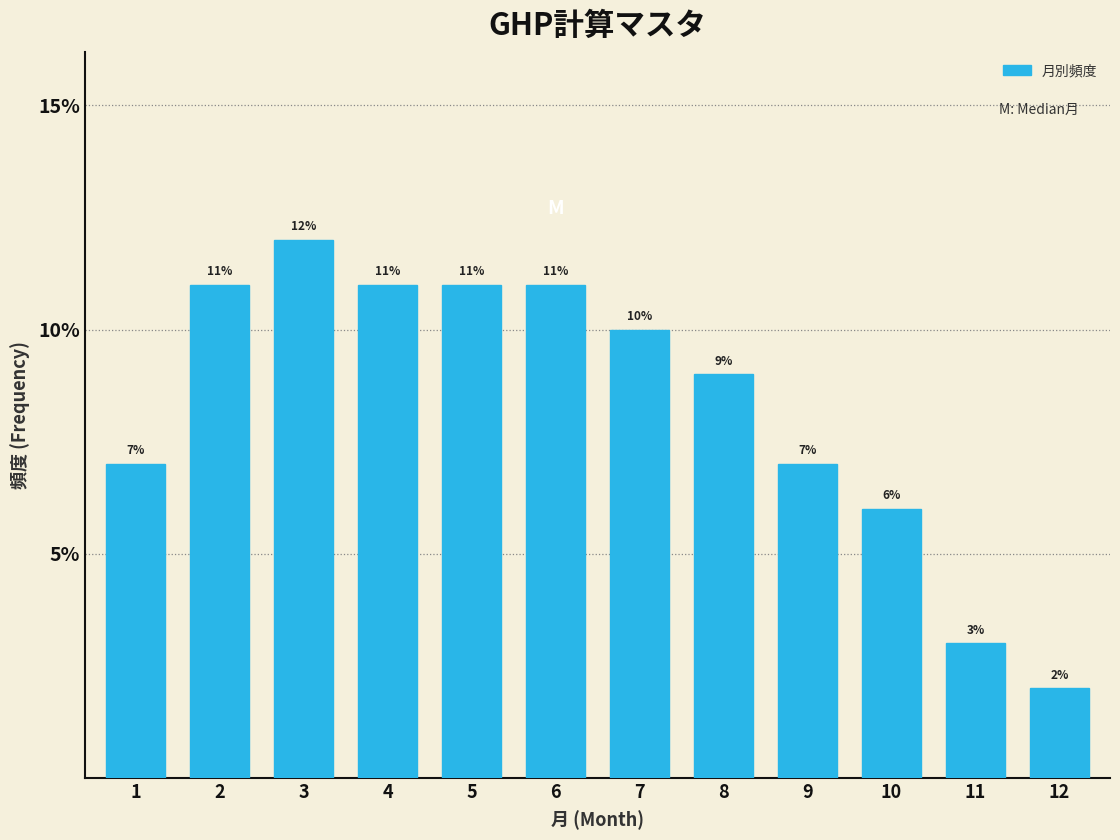

Reading left to right, transcribe all the data shown in this chart.

1=7.0	2=11.0	3=12.0	4=11.0	5=11.0	6=11.0	7=10.0	8=9.0	9=7.0	10=6.0	11=3.0	12=2.0